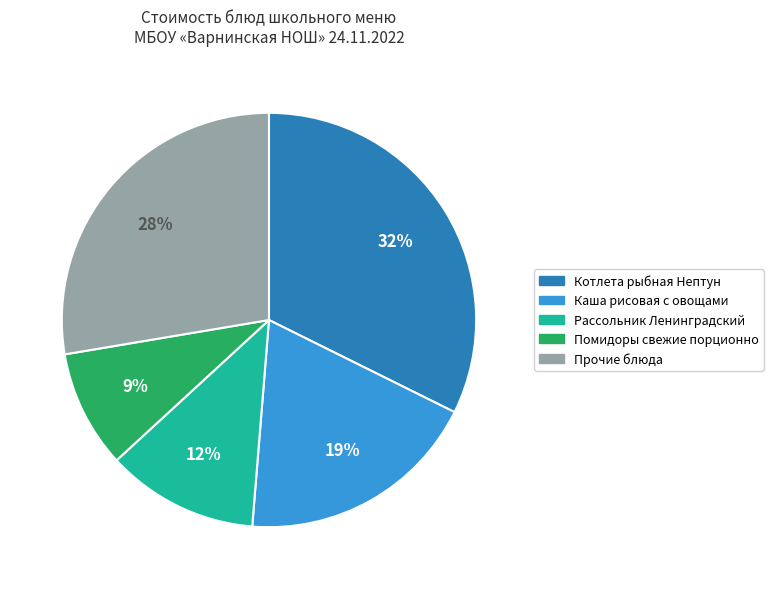

To the nearest percent, what percentage of the pie is Каша рисовая с овощами?

19%